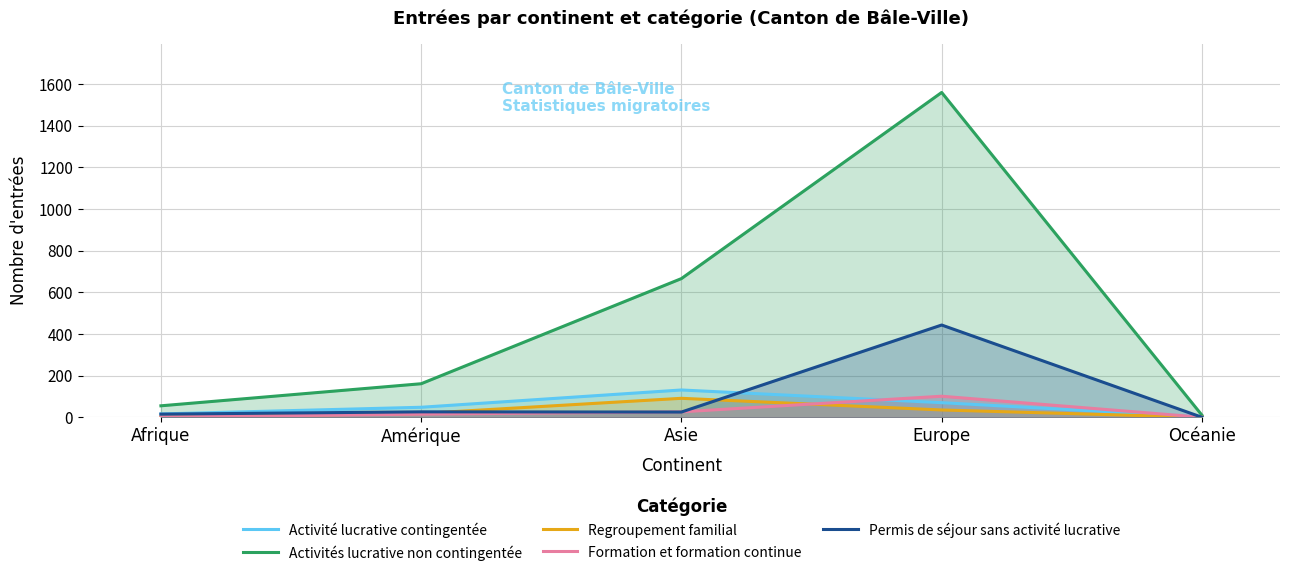

Rank the series by their maximum value, from lowest to highest.

Regroupement familial, Formation et formation continue, Activité lucrative contingentée, Permis de séjour sans activité lucrative, Activités lucrative non contingentée